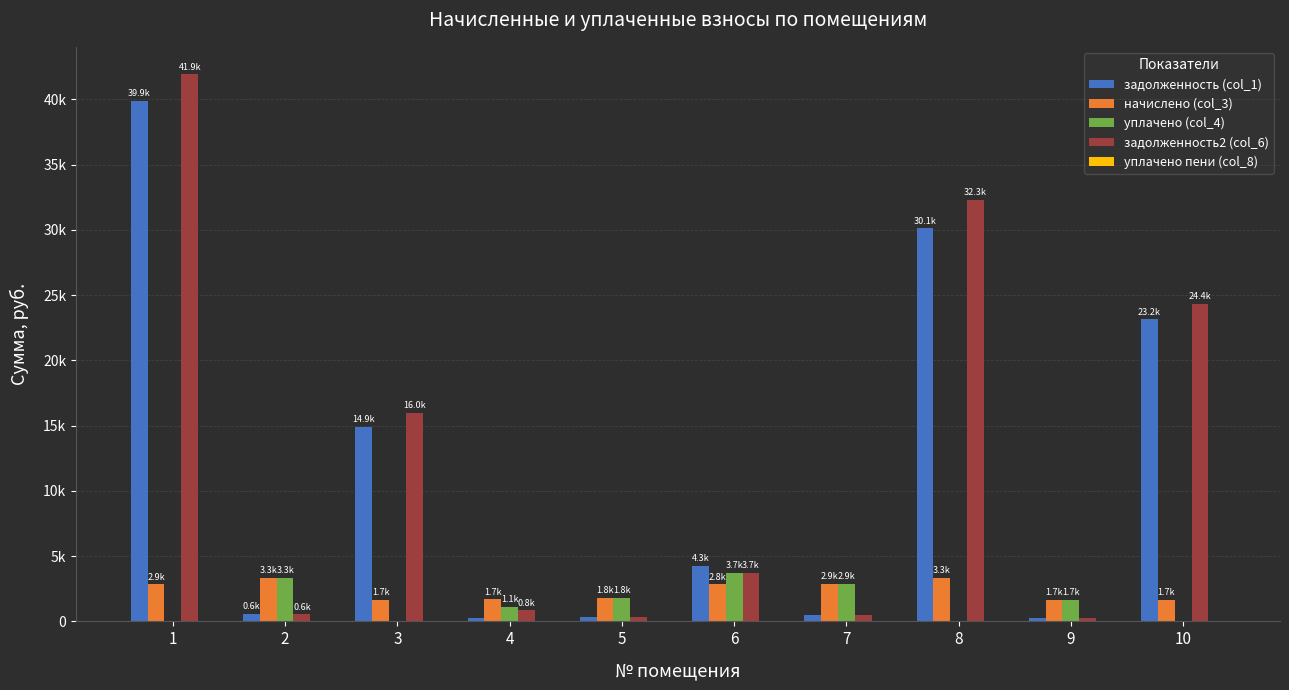

Does the chart contain stacked bars?

No